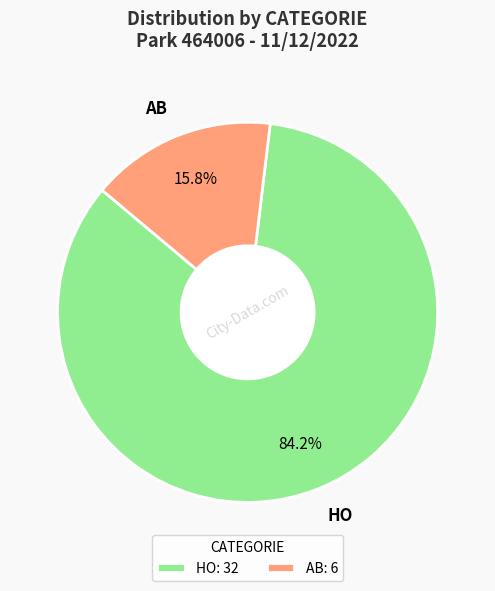

To the nearest percent, what is the difference between the AB and HO slice percentages?

68%